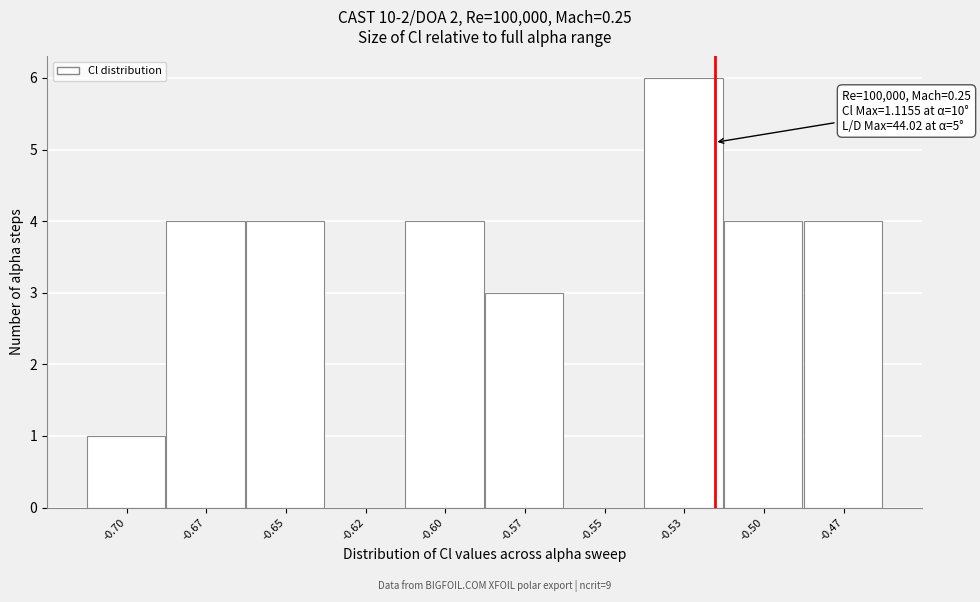

Reading left to right, extract all data points from this chart.

-0.70=1	-0.67=4	-0.65=4	-0.62=0	-0.60=4	-0.57=3	-0.55=0	-0.53=6	-0.50=4	-0.47=4